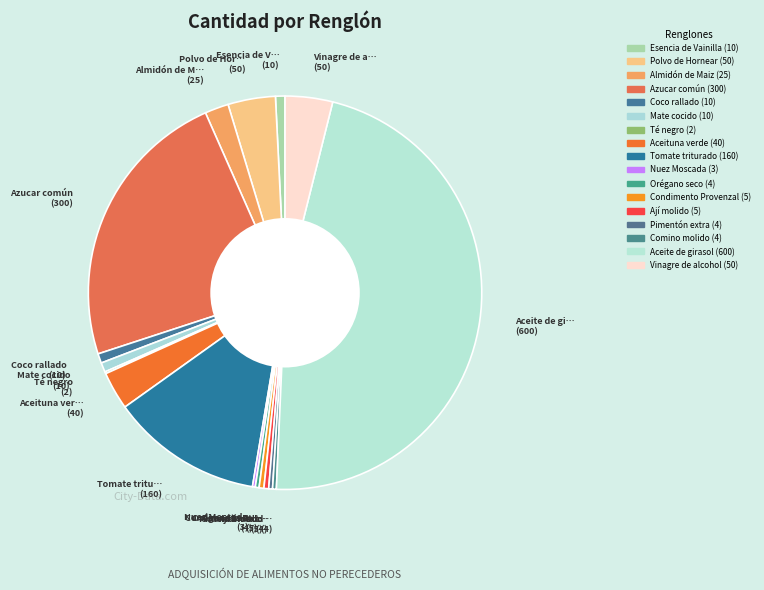

Count the number of slices in the pie.

17